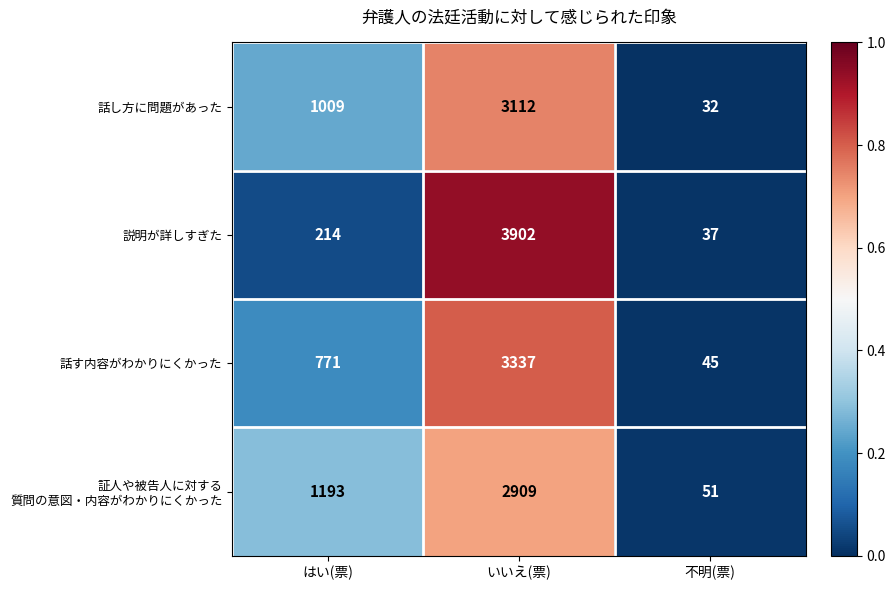

Where is 話し方に問題があった nearest to the value 1572?

はい(票)